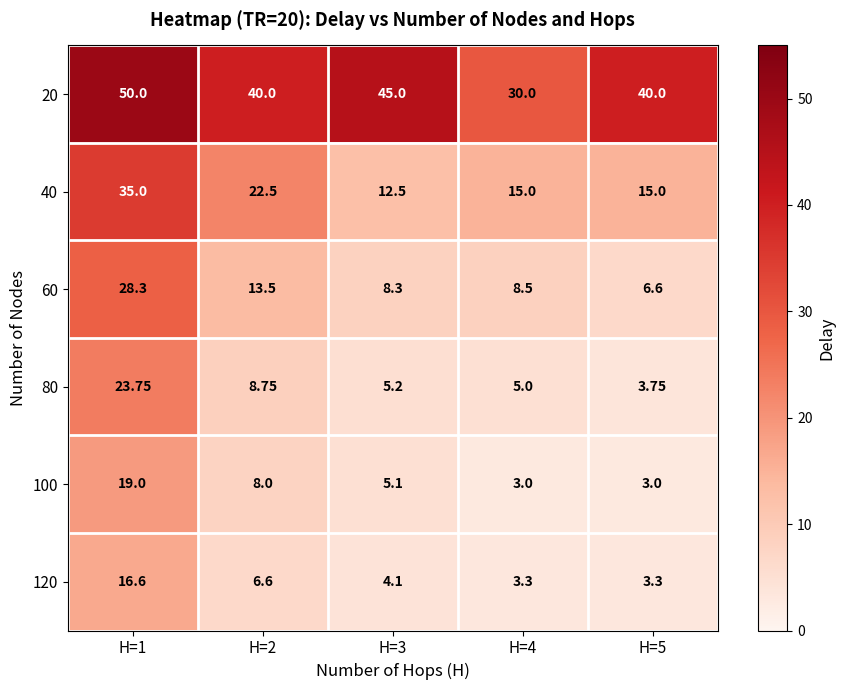

What is the greatest value displayed?

50.0